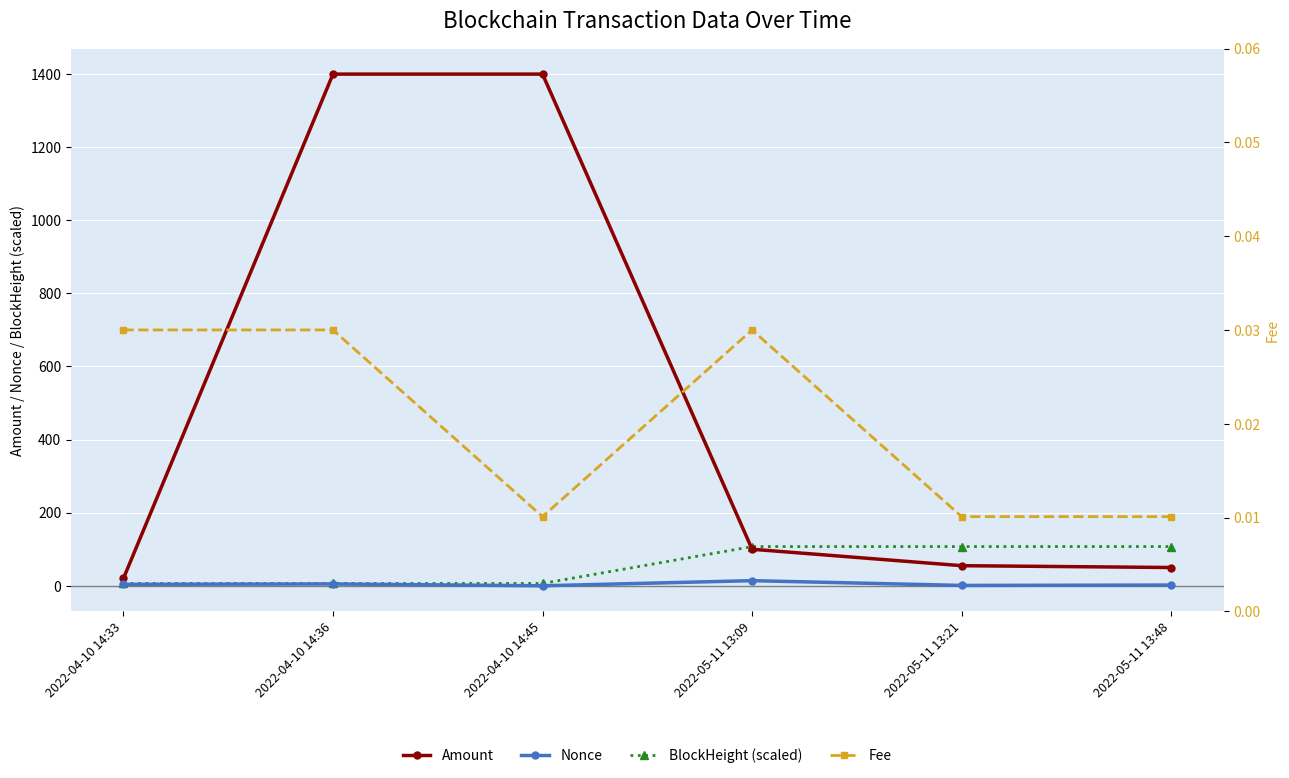

What are all the series names shown in the legend?

Amount, Nonce, BlockHeight (scaled), Fee